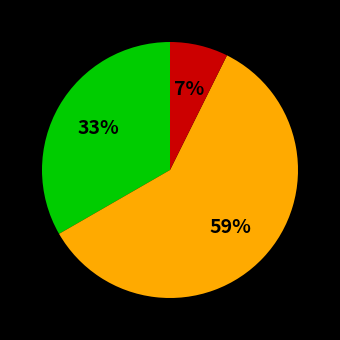

Count the number of slices in the pie.

3